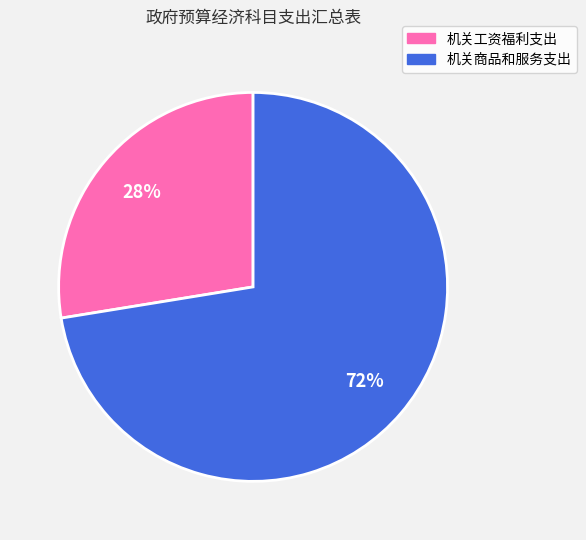

Combined, do 机关工资福利支出 and 机关商品和服务支出 account for over 50%?

Yes